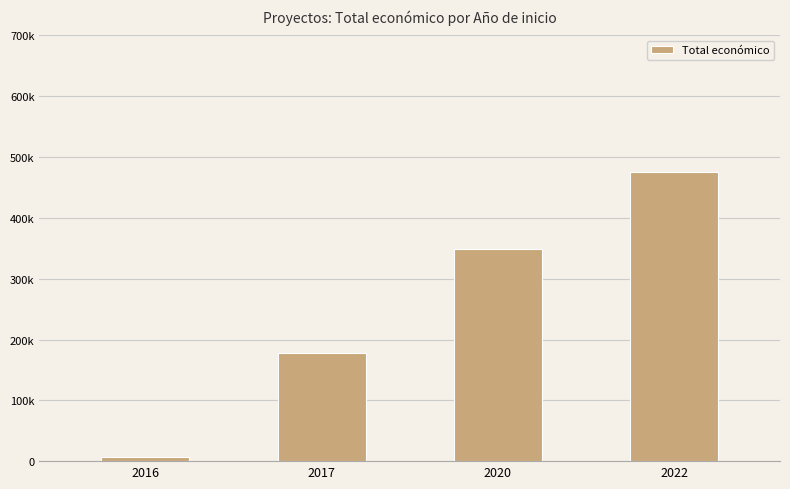

Rank the categories by value from lowest to highest.

2016, 2017, 2020, 2022